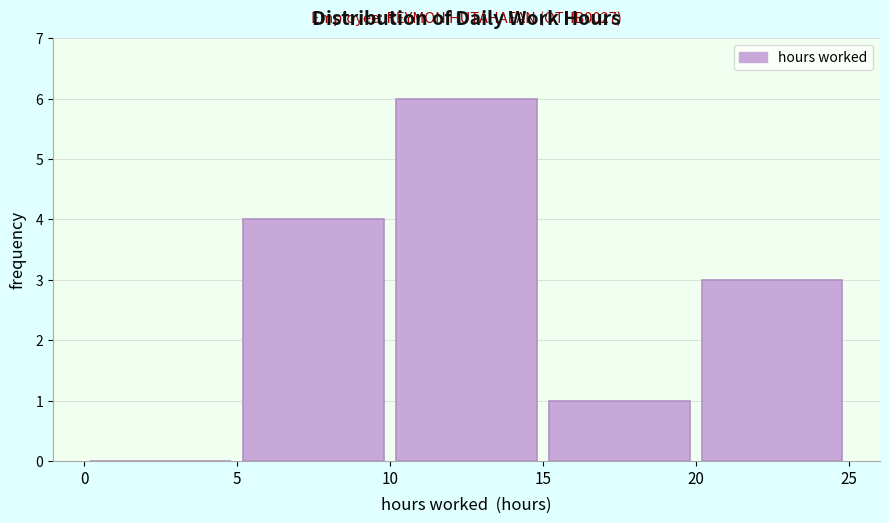

Over which range of the x-axis is the bar tallest?

10 to 15